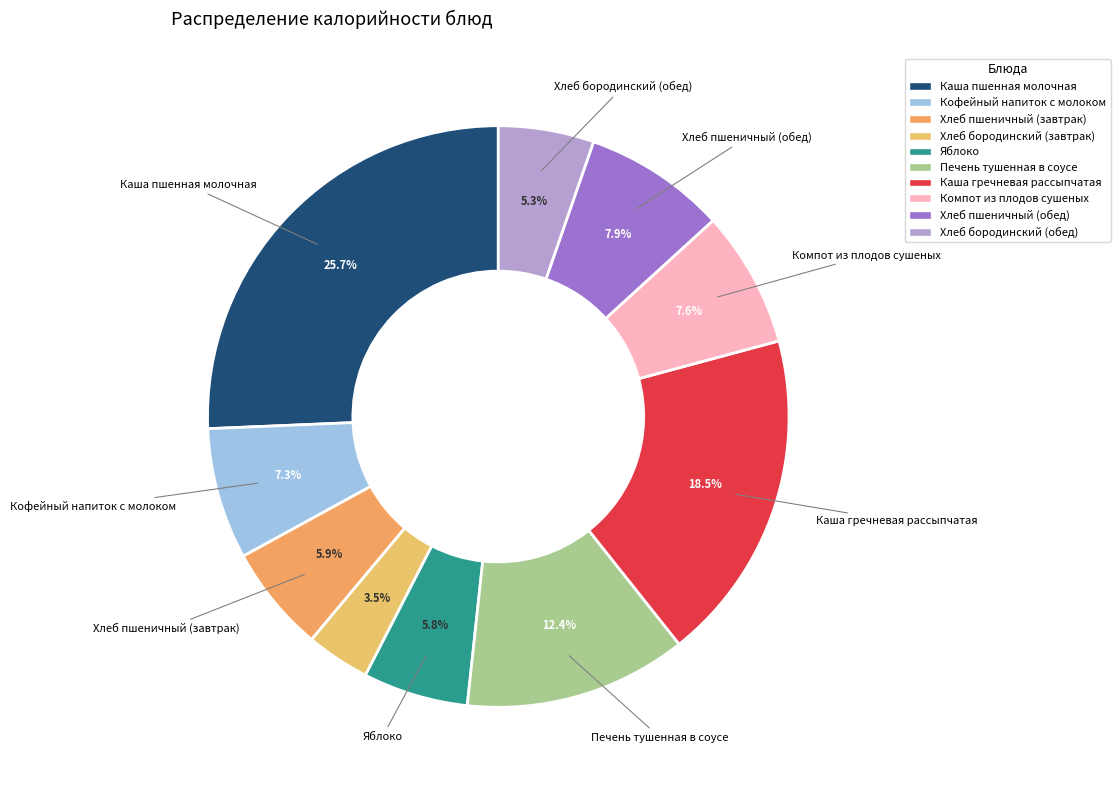

To the nearest percent, what is the average slice percentage?

10%